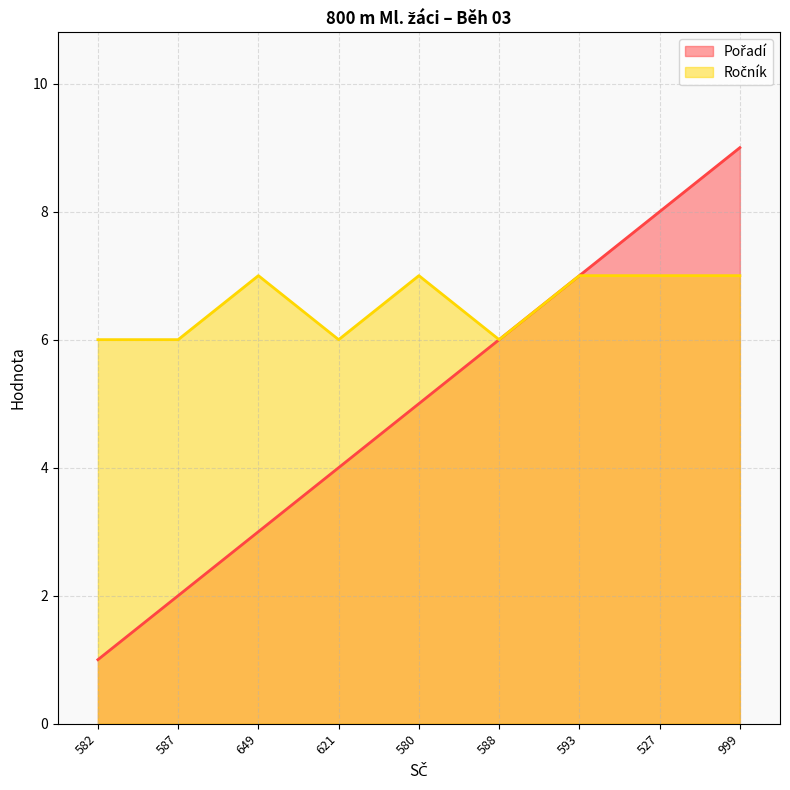

Does the chart have visible grid lines?

Yes